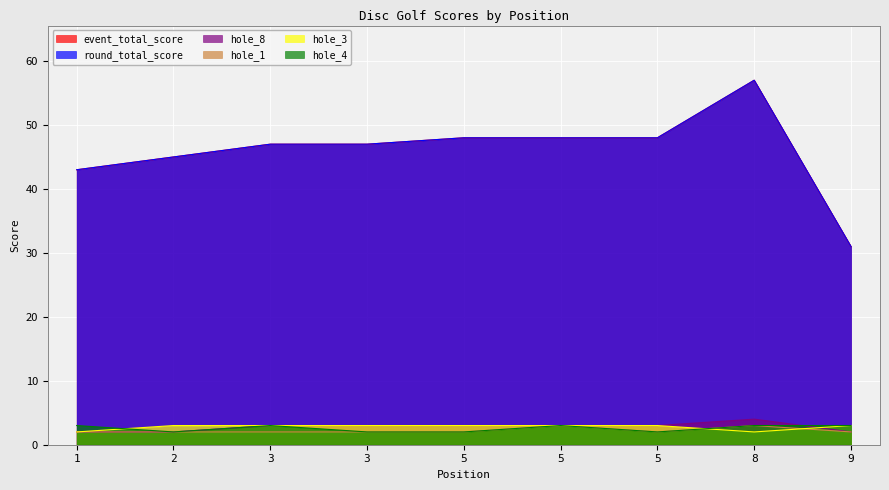

At which category is the sum across all series the highest?

8